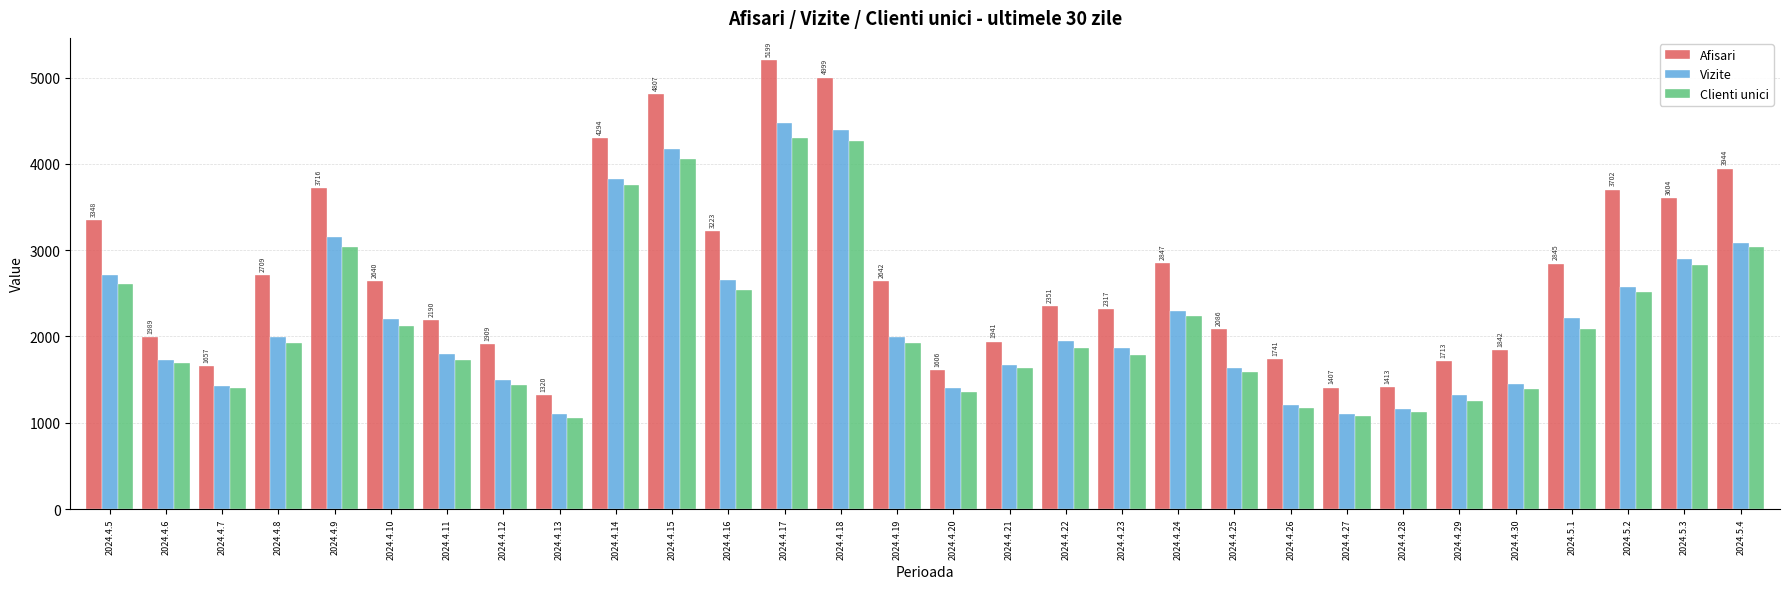

What is the smallest value displayed?

1056